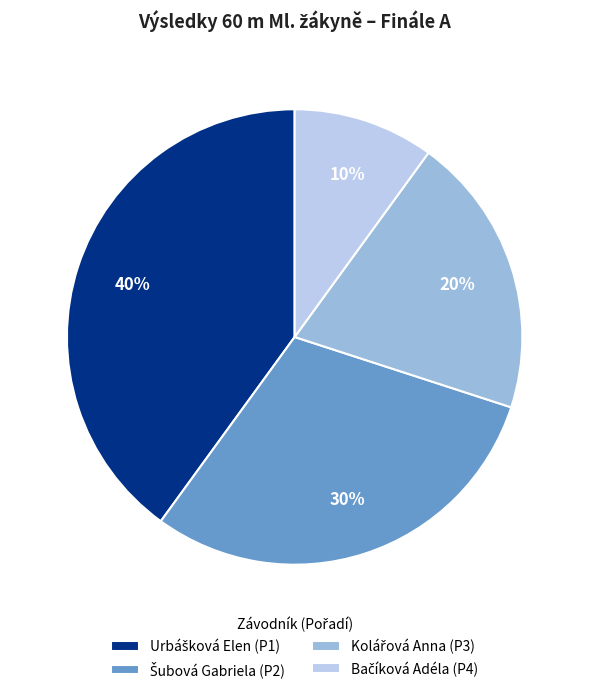

How many slices are in this pie chart?

4